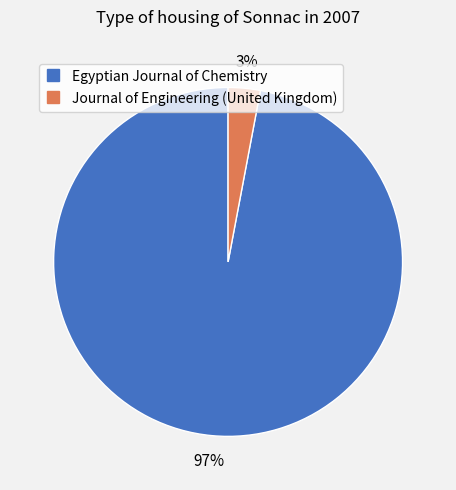

Does Egyptian Journal of Chemistry represent more than half of the total?

Yes